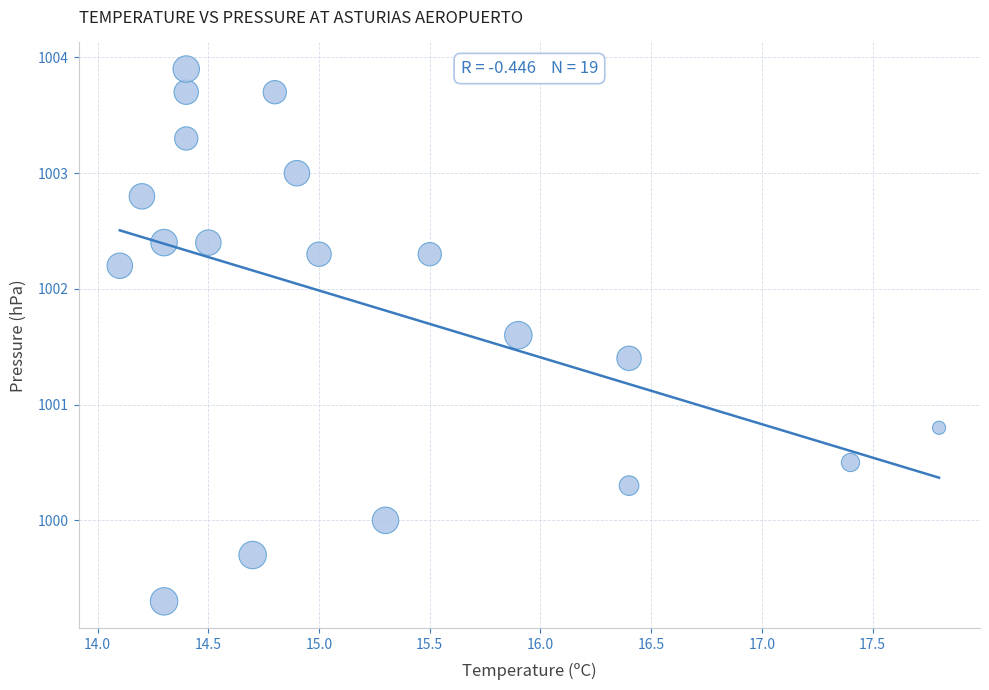

What is the range of X values (max minus min)?

3.7